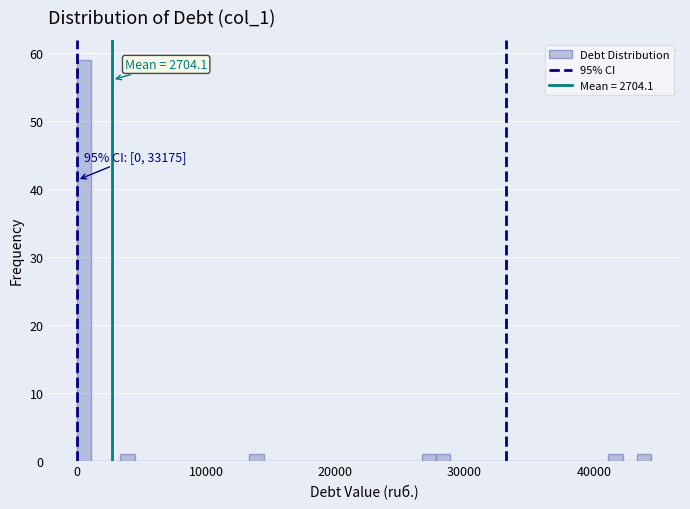

Read against the x-axis, roughly where is the centre of the tallest bar?

1000